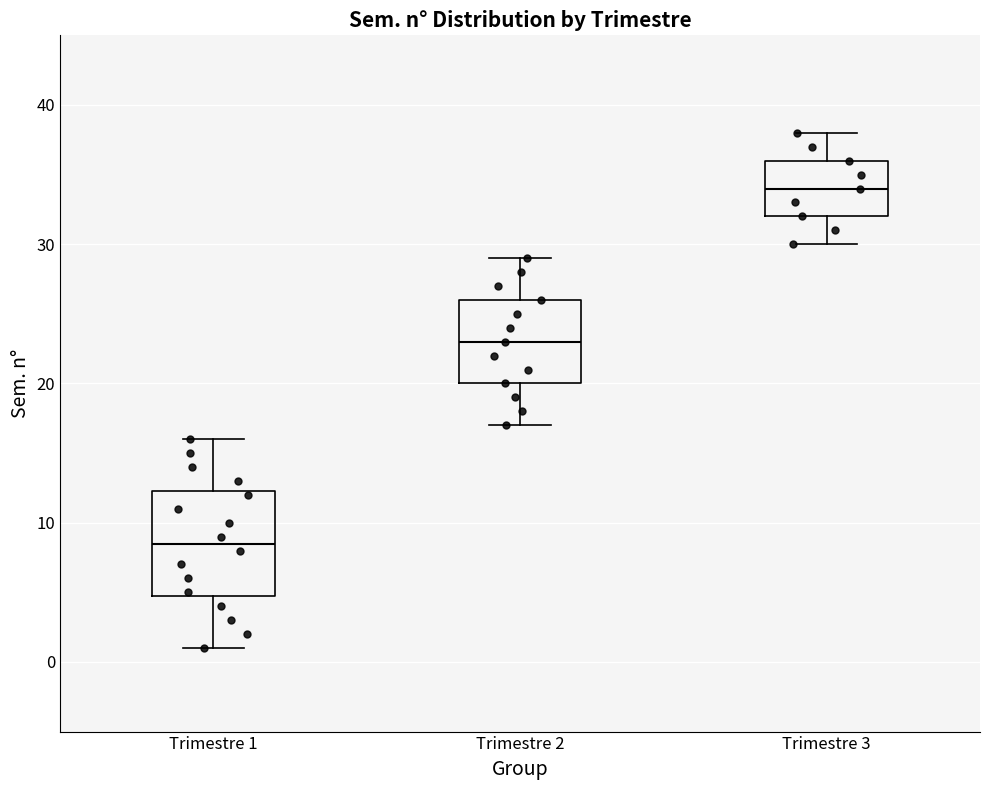

Reading left to right, transcribe this box plot: for each box, give where its median line is, the range the box spans, and where its two whiskers end, as read against the y-axis. The values are not printed on the chart, so give them approximately, as read against the axis.

Trimestre 1: median 9, box 5 to 12, whiskers 1 to 16
Trimestre 2: median 23, box 20 to 26, whiskers 17 to 29
Trimestre 3: median 34, box 32 to 36, whiskers 30 to 38